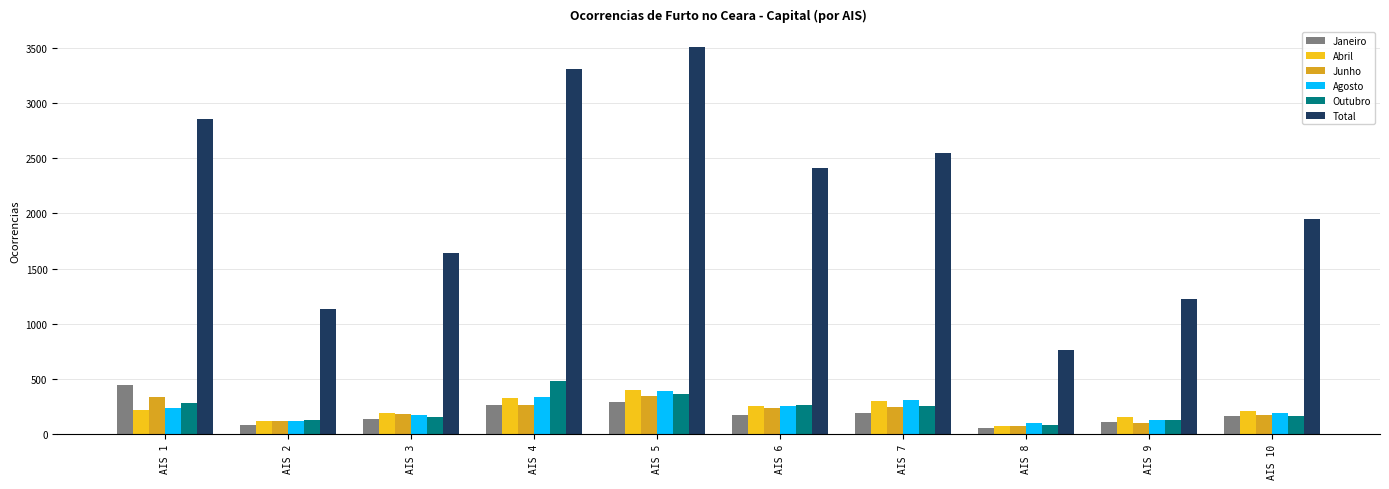

True or false: Junho has a value of 65 at AIS 7.

False